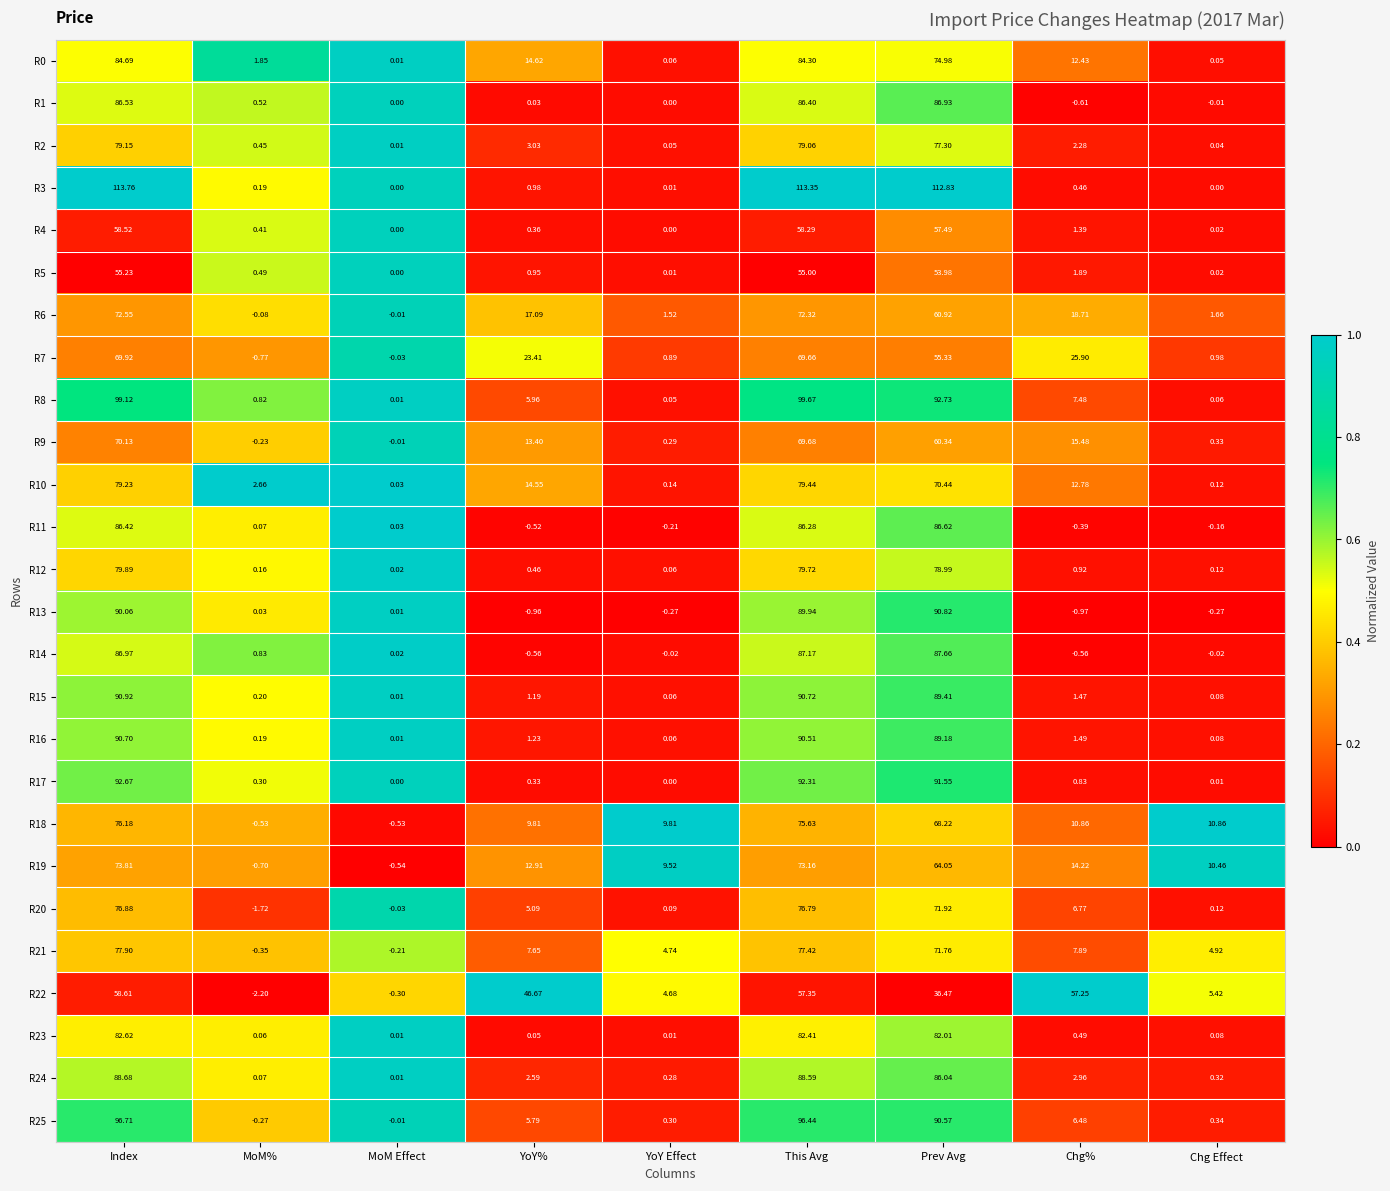

At which label is R21 closest to 38?

Chg%